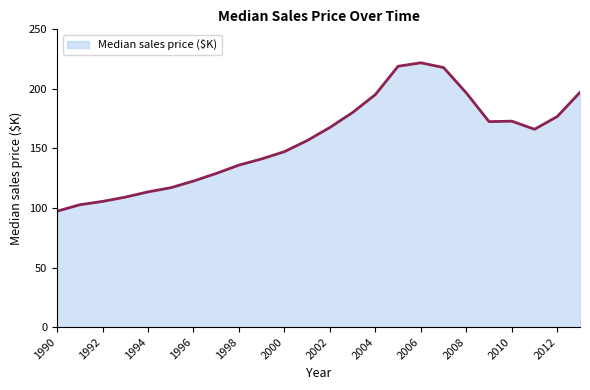

What is the difference between the maximum and minimum values?

124.6